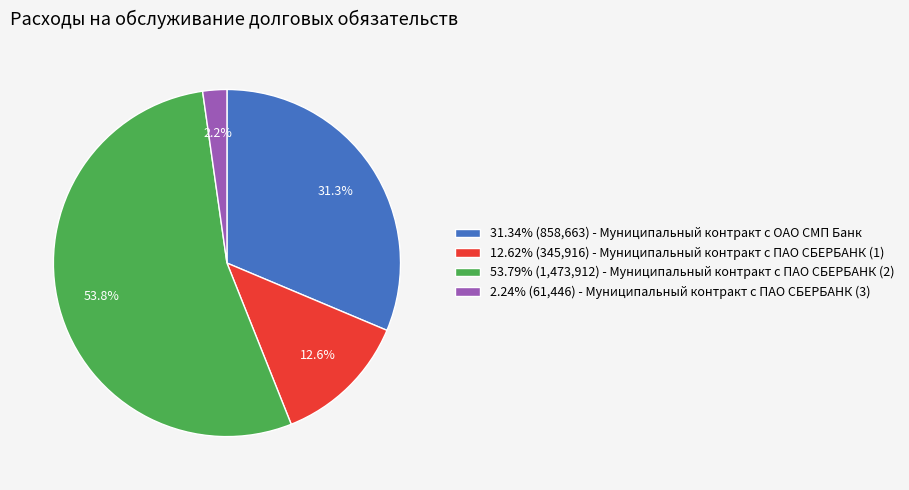

How much of the chart is everything except 12.62% (345,916) - Муниципальный контракт с ПАО СБЕРБАНК (1)?

87.4%